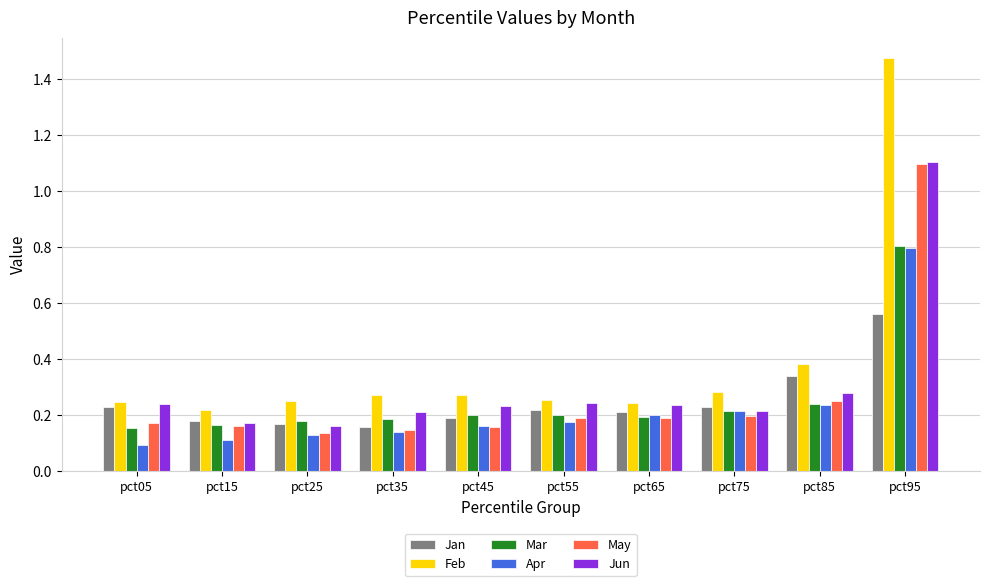

How many Jun values are between 0 and 1?

9